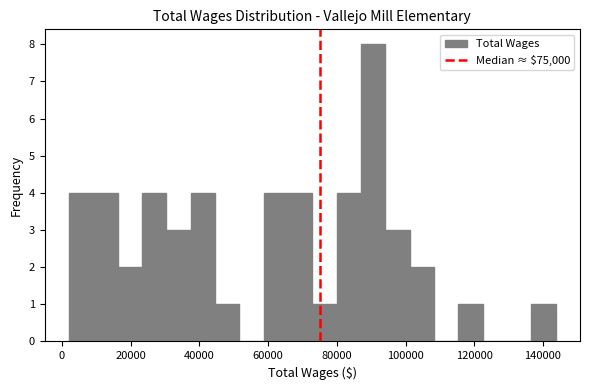

Read against the x-axis, roughly where is the centre of the tallest bar?

90000